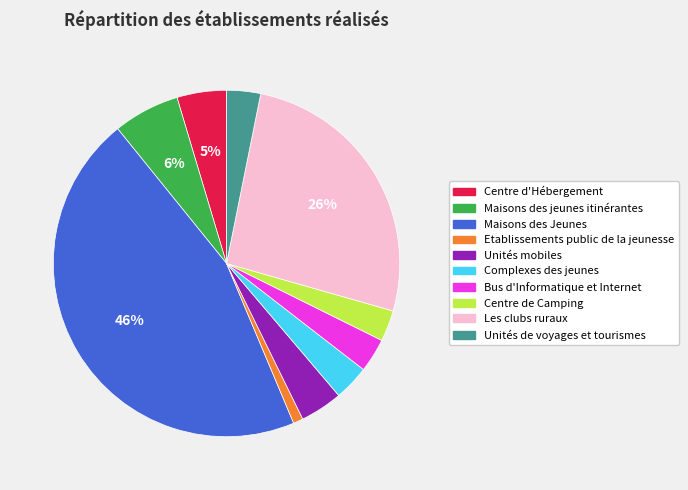

Between Etablissements public de la jeunesse and Maisons des Jeunes, which is larger?

Maisons des Jeunes